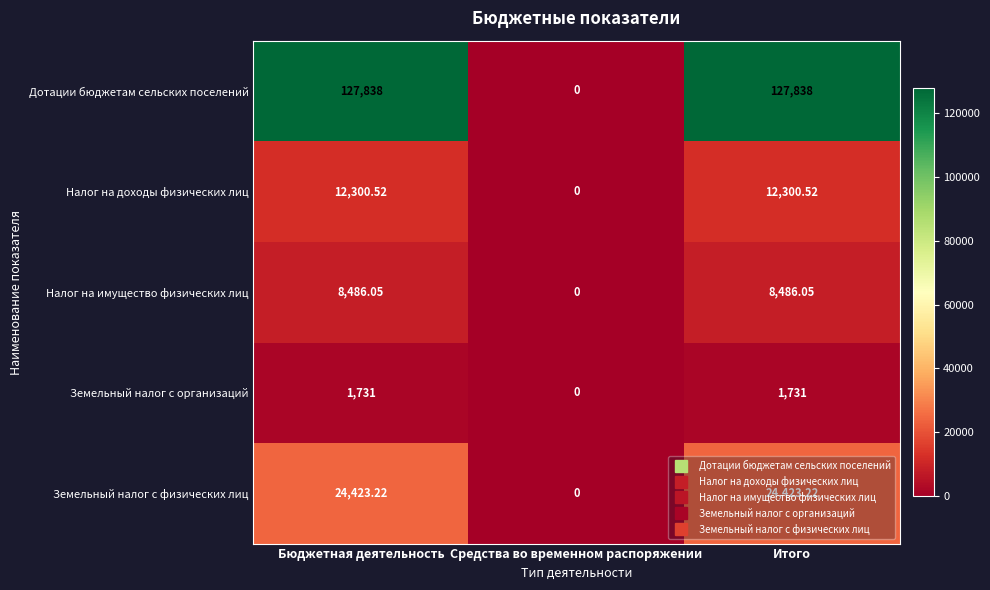

Rank the series at Бюджетная деятельность from lowest to highest value.

Земельный налог с организаций, Налог на имущество физических лиц, Налог на доходы физических лиц, Земельный налог с физических лиц, Дотации бюджетам сельских поселений